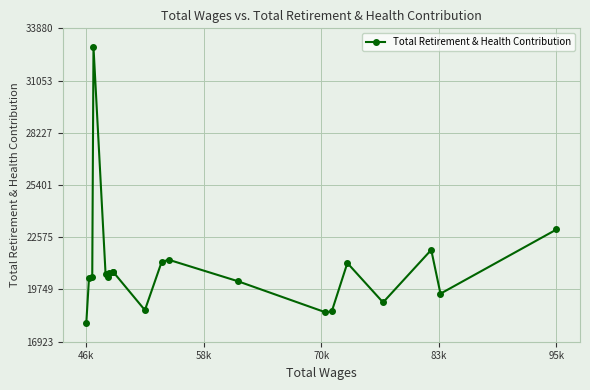

What is the difference between the maximum and second lowest values?

14365